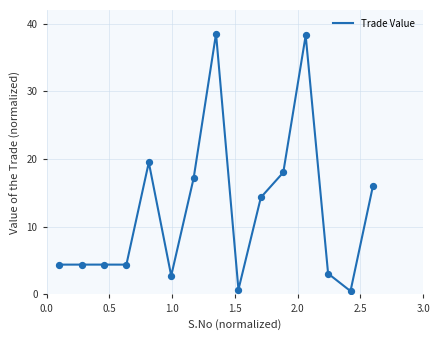

What is the greatest value displayed?

38.5